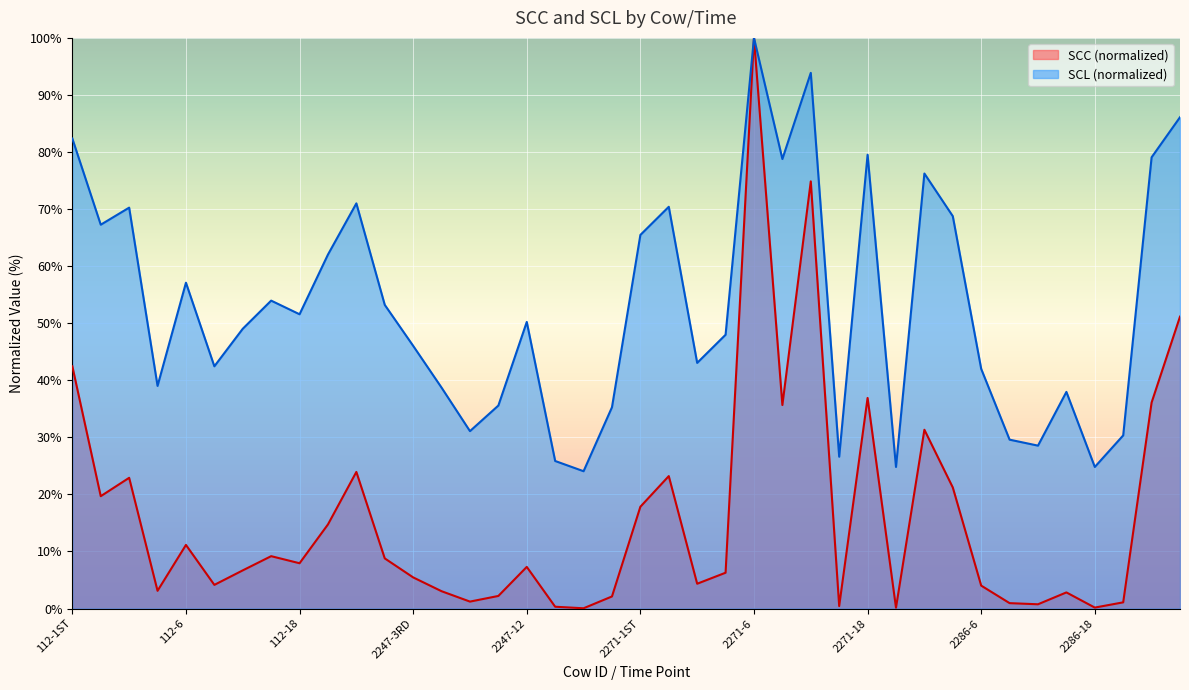

What is the label of the 15th point from the right?

2271-9